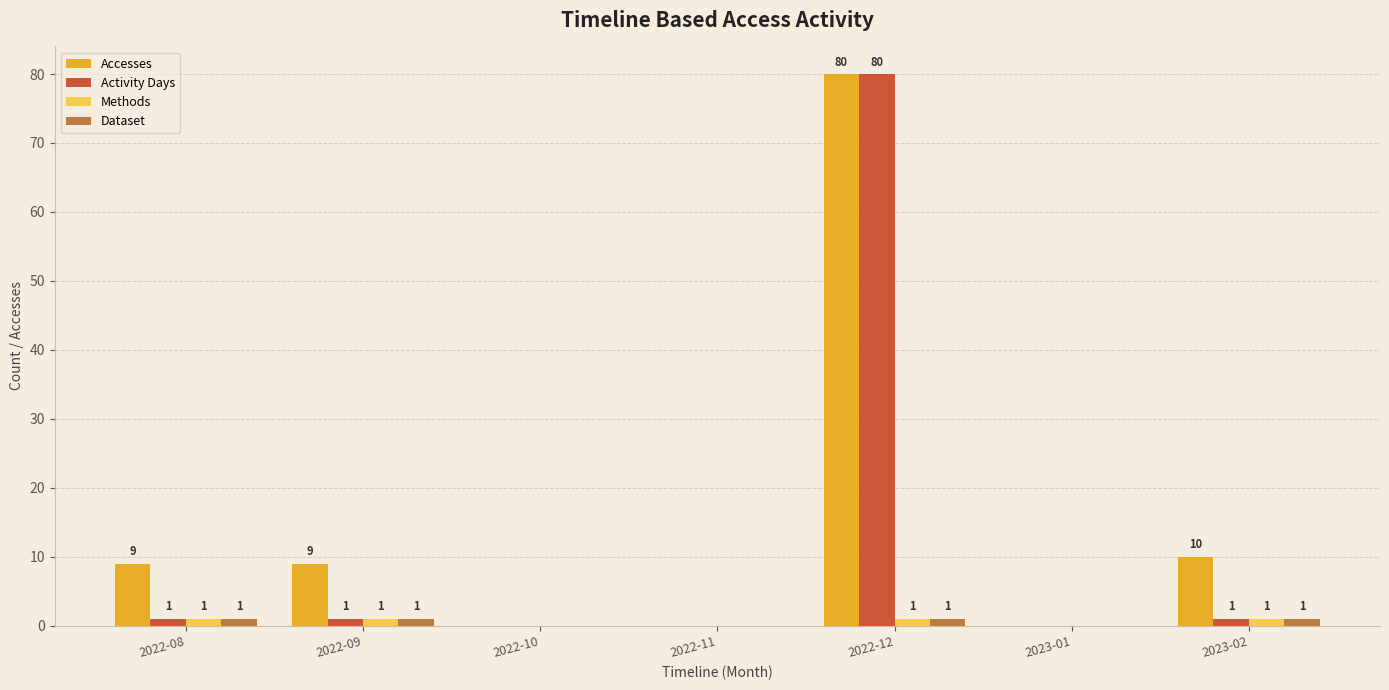

What is the maximum value for Methods?

1